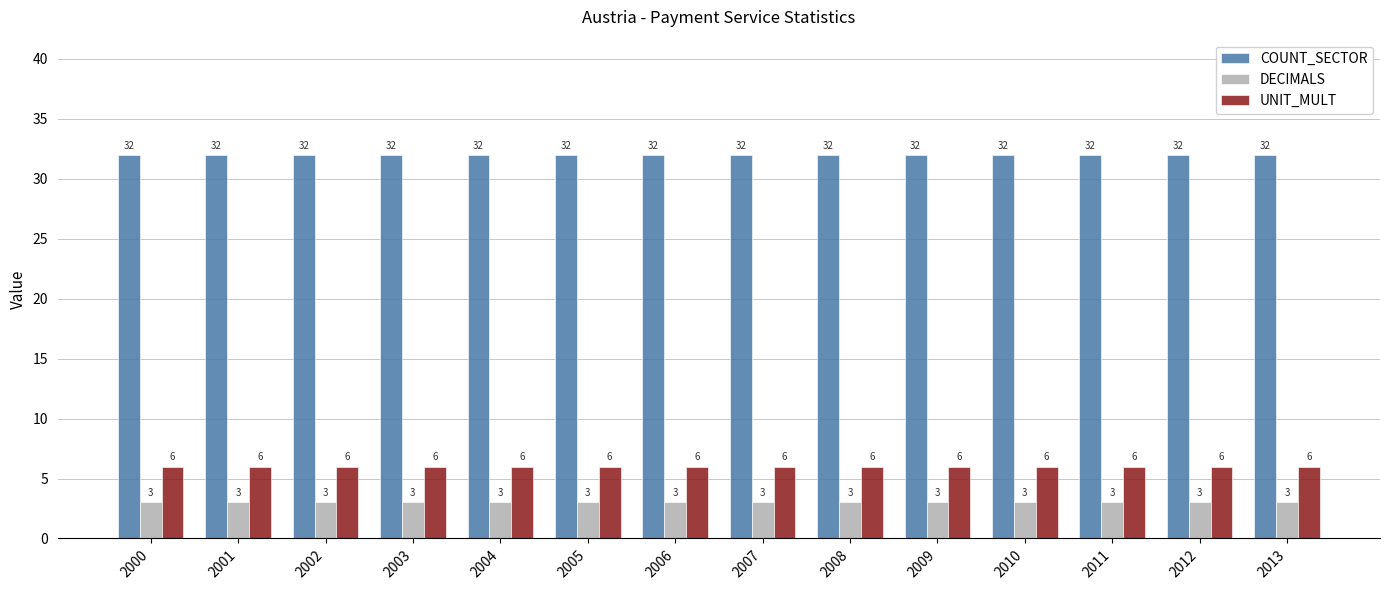

How many categories are shown in the chart?

14